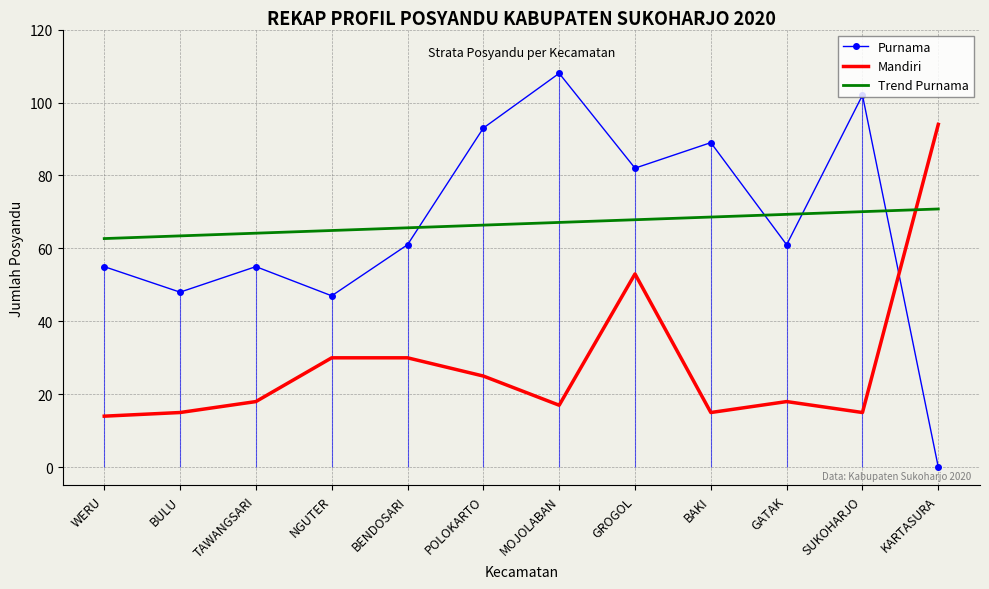

The value of Trend Purnama at GROGOL is 67.9. True or false?

True